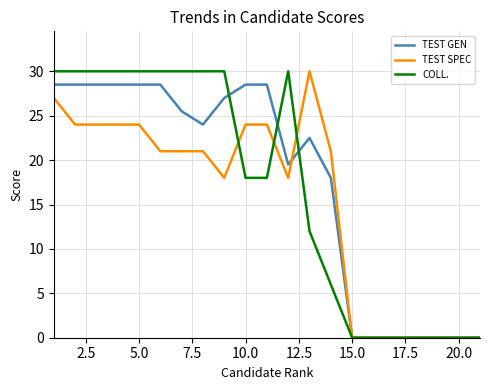

What is the average value of the TEST SPEC series?

15.3